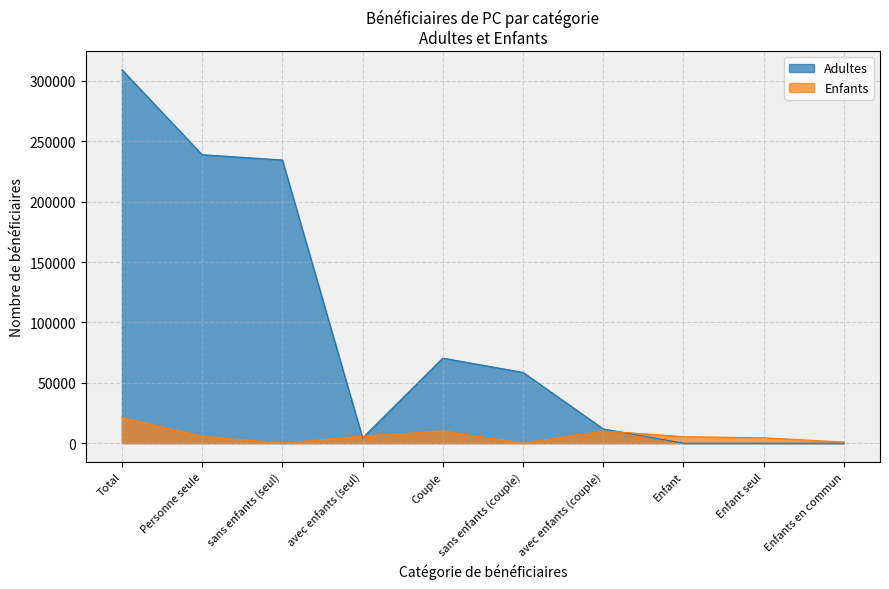

How many lines are shown in the chart?

2